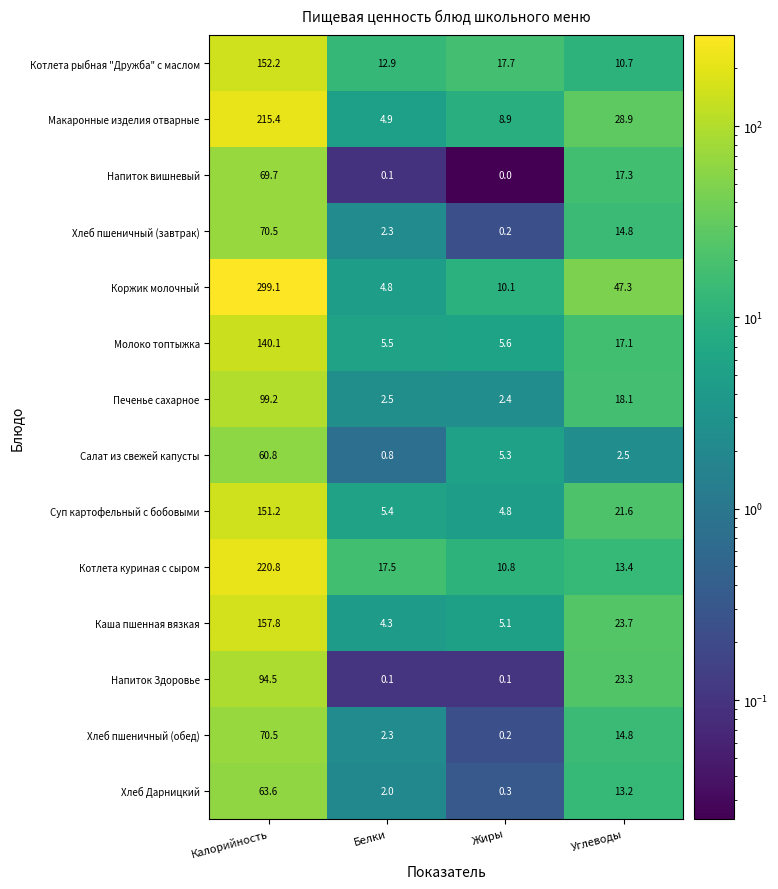

Count the number of data series in this chart.

14